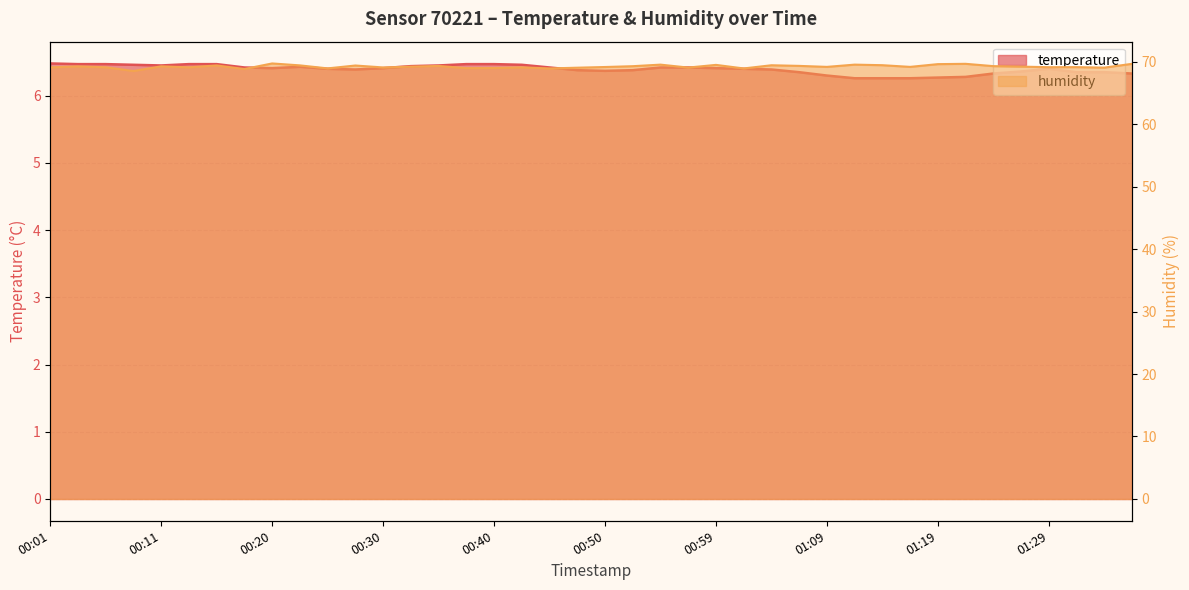

True or false: humidity and temperature intersect in this chart.

False